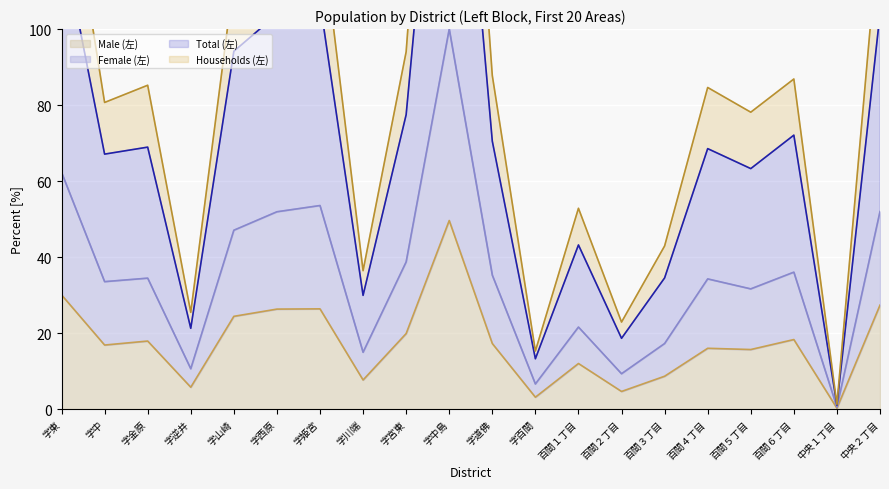

Is it true that Total (左) (line) equals 36.0 at 字逆井?

False